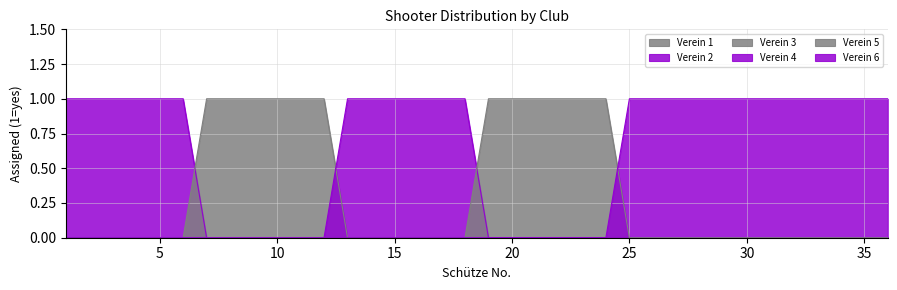

At which label is Verein 6 closest to 0?

1